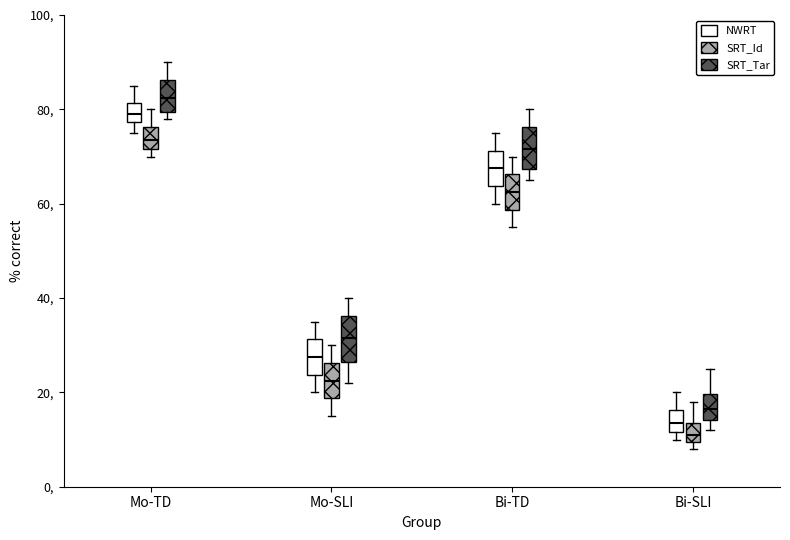

Which box has the lowest median line?

Bi-SLI (SRT_Id)